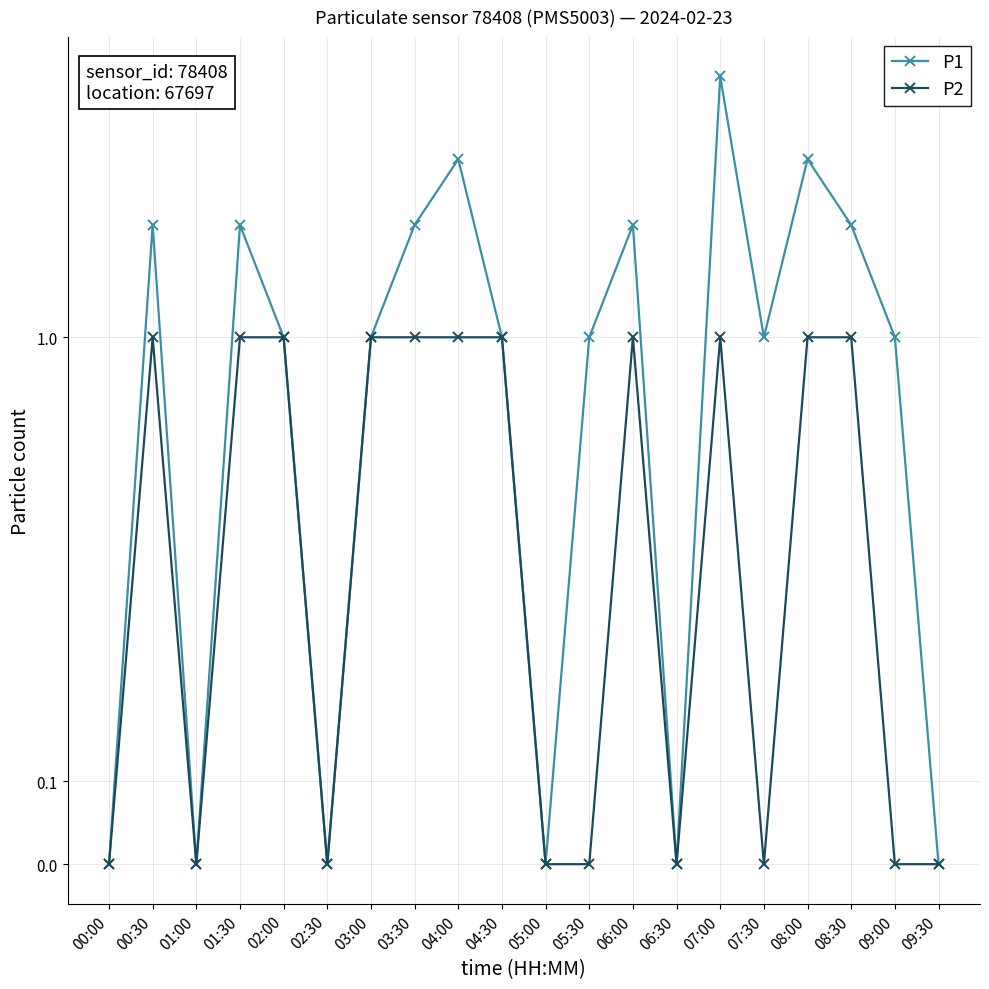

Reading left to right, what are all the values shown in this chart?

P1: 0	2	0	2	1	0	1	2	3	1	0	1	2	0	5	1	3	2	1	0
P2: 0	1	0	1	1	0	1	1	1	1	0	0	1	0	1	0	1	1	0	0